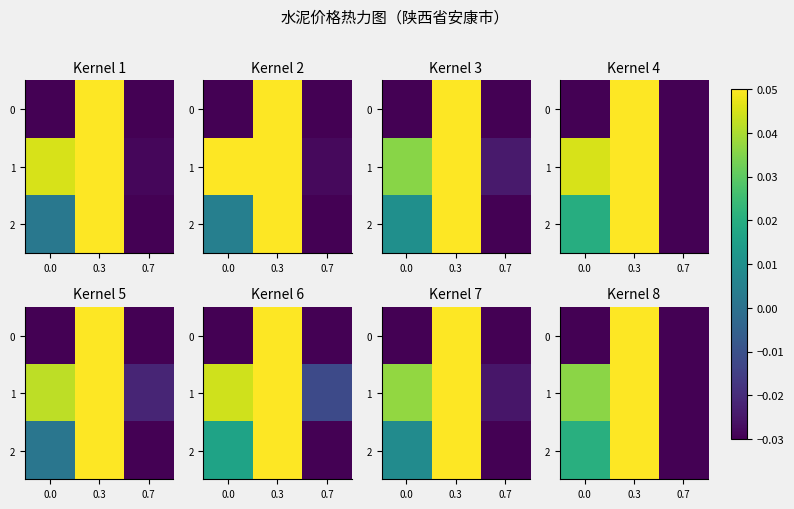

Rank the series by their maximum value, from highest to lowest.

2, 1, 0